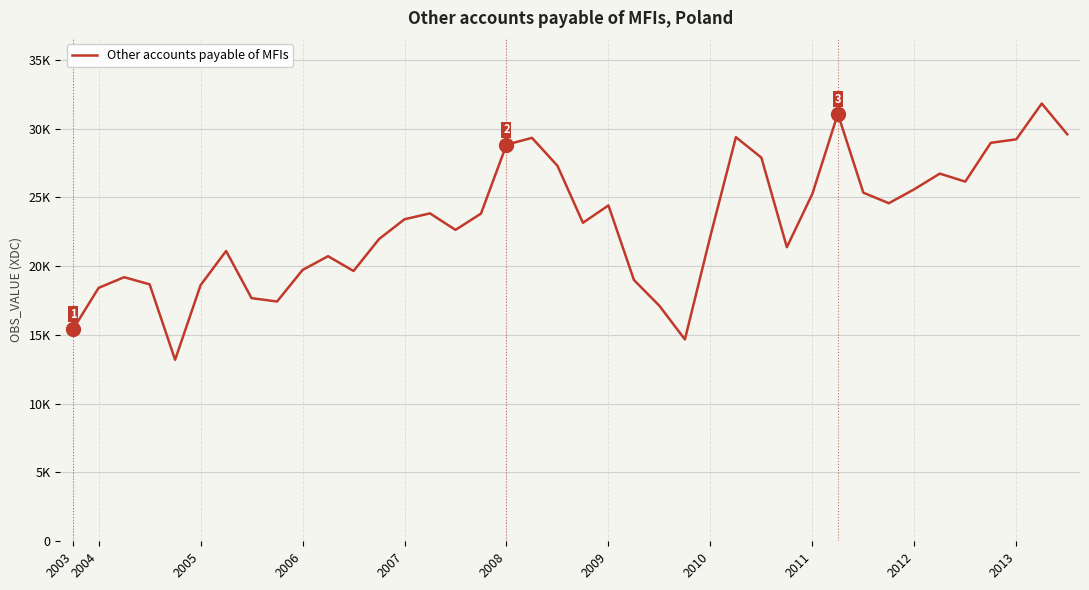

Where does the data first go above 23408?

2007